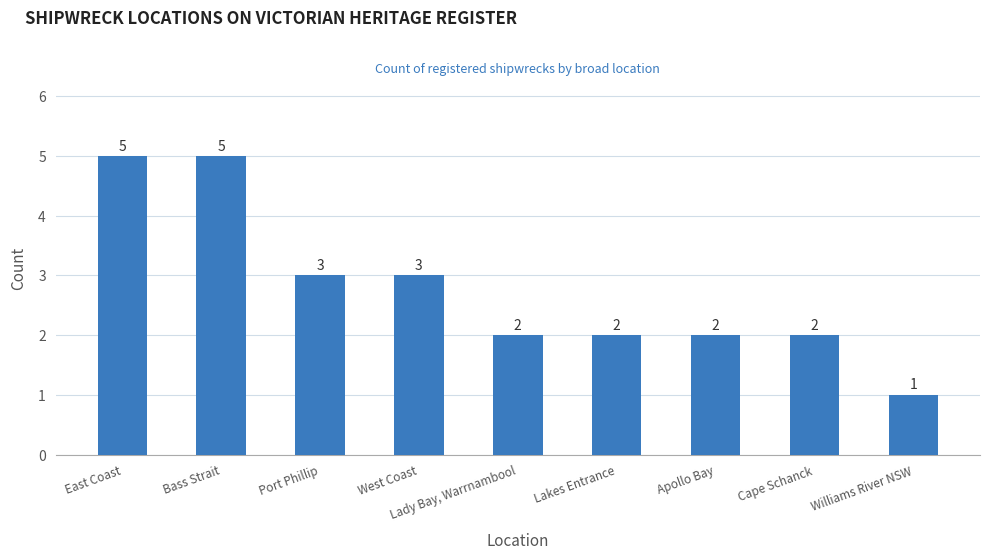

Are the bars grouped side by side (vs. stacked)?

No